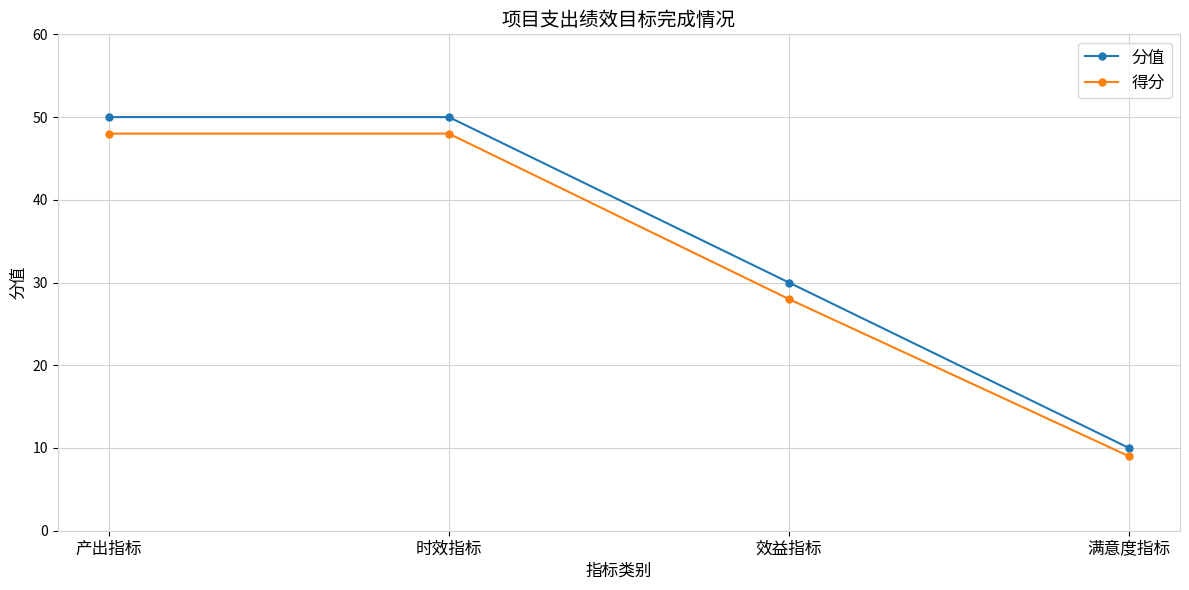

How many data points in 得分 are less than 48?

2